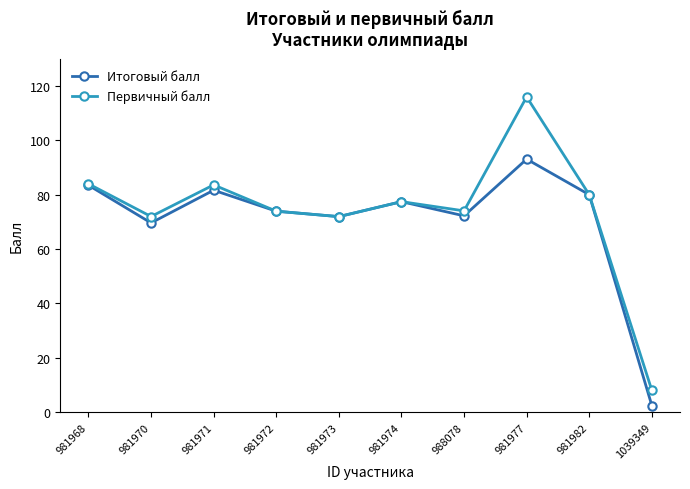

What is the label of the 8th point from the right?

981971